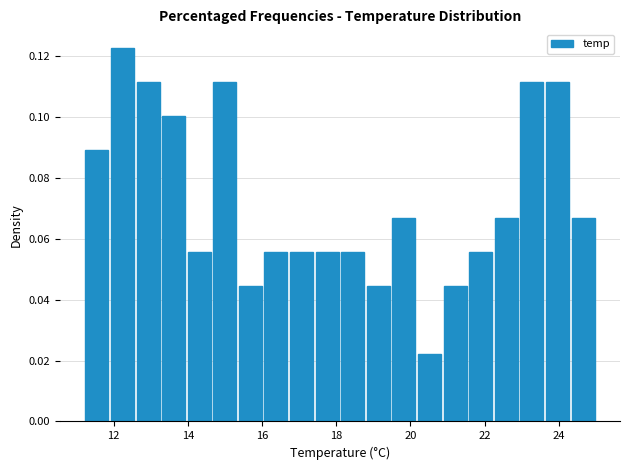

Around what value on the x-axis is the tallest bar? Give the approximate position of its centre, as read against the axis.

12.2